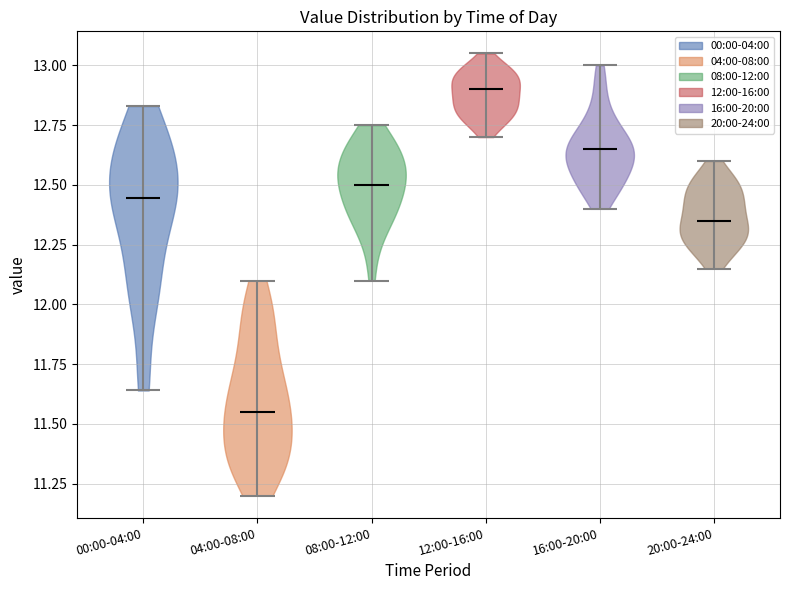

Which violin has the highest median line?

12:00-16:00